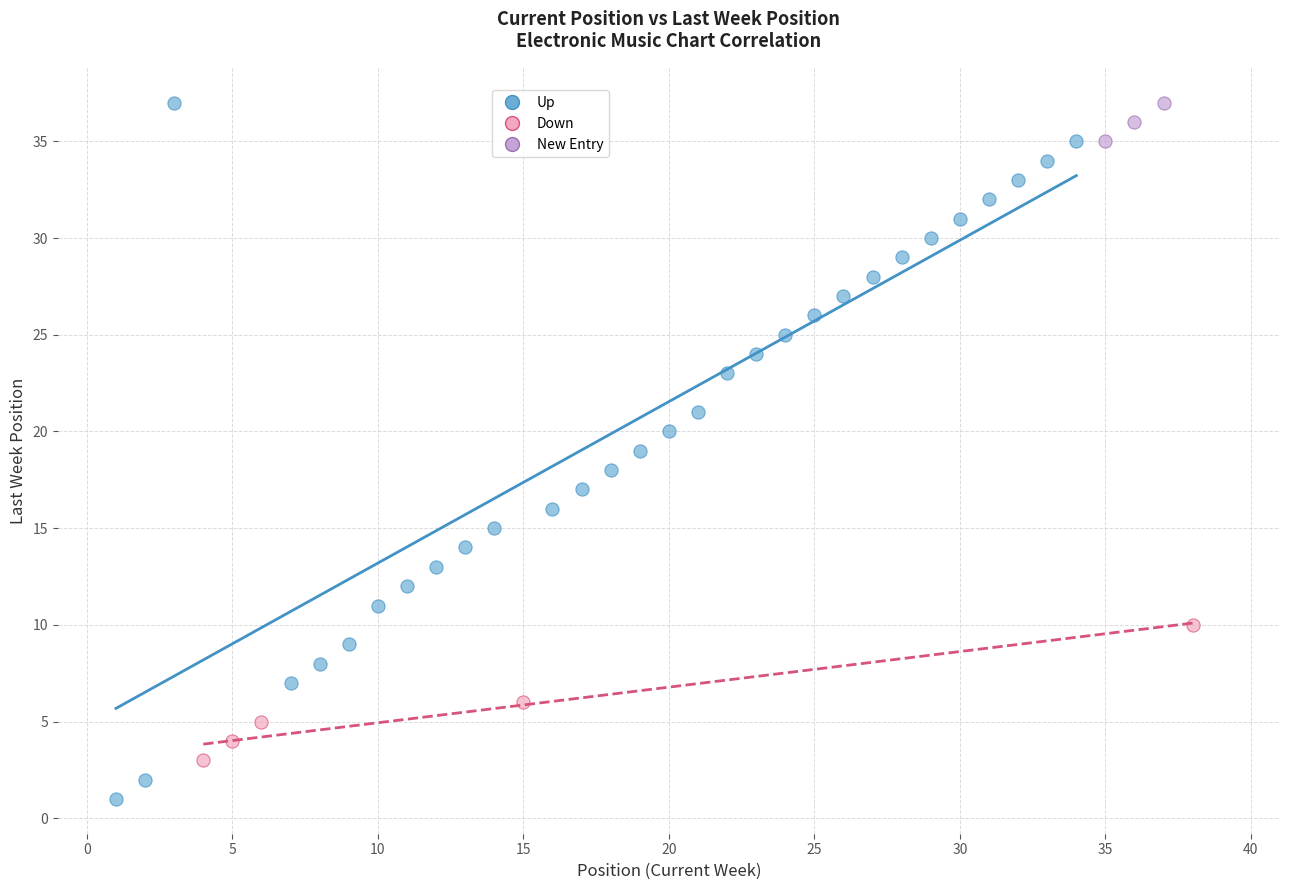

Which series has the largest Y range (max minus min)?

Up